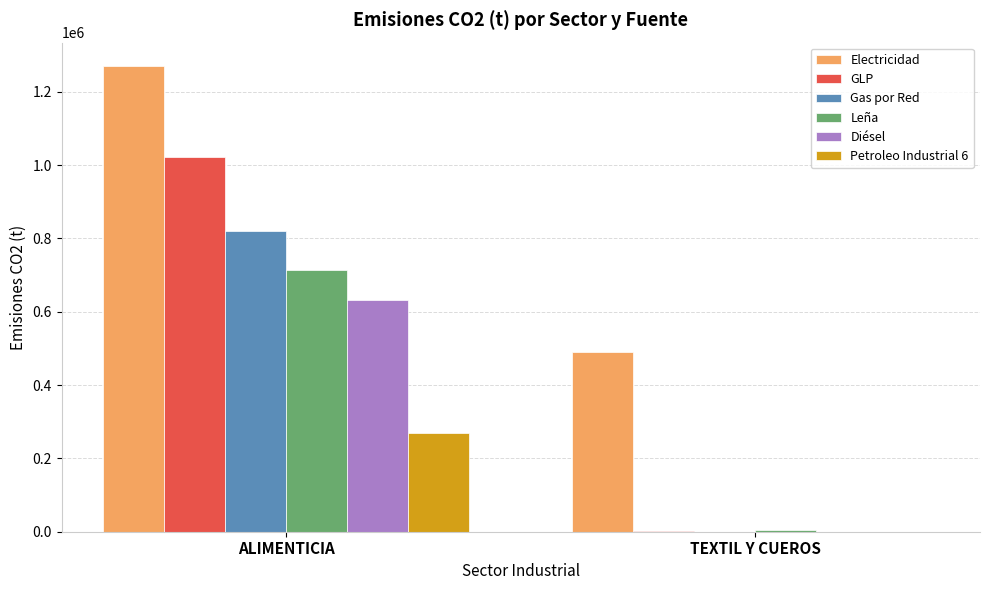

What is the average value of the Petroleo Industrial 6 series?

135065.0